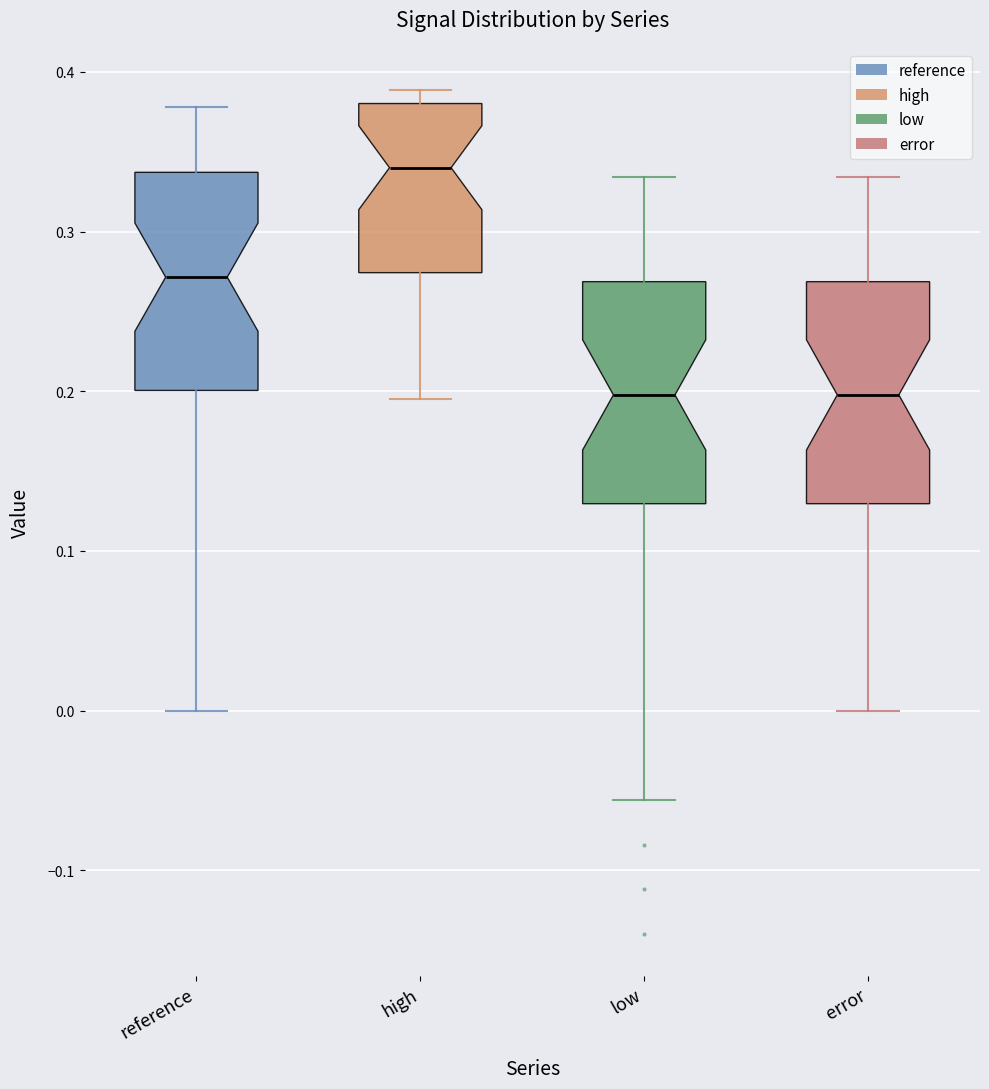

Reading left to right, read every box against the y-axis: the position of its median line, the range the box covers, and the ends of its whiskers. The values are not printed on the chart, so give them approximately, as read against the axis.

reference: median 0.27, box 0.20 to 0.34, whiskers 0.00 to 0.38
high: median 0.34, box 0.27 to 0.38, whiskers 0.20 to 0.39
low: median 0.20, box 0.13 to 0.27, whiskers -0.06 to 0.33
error: median 0.20, box 0.13 to 0.27, whiskers 0.00 to 0.33